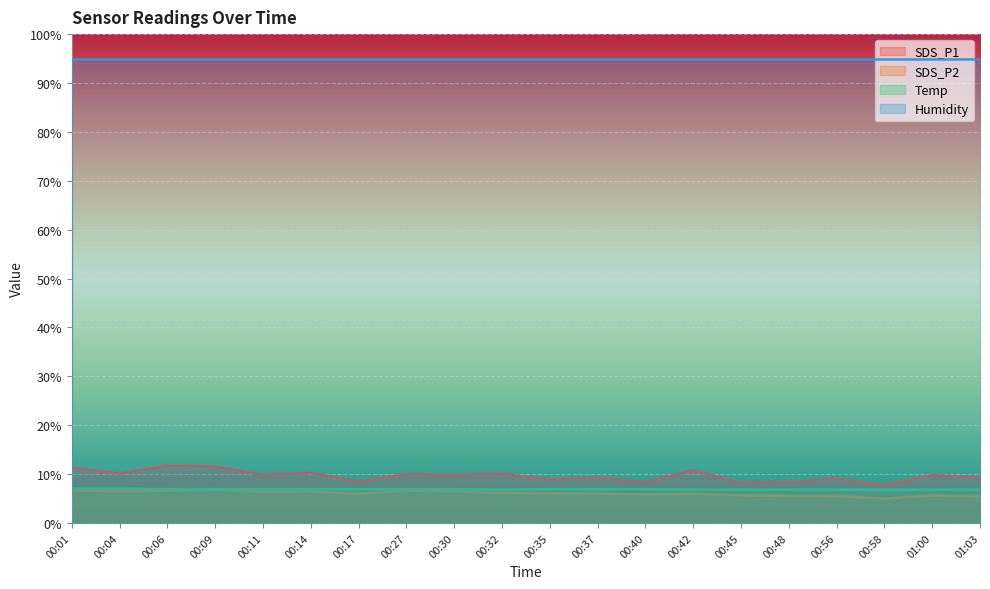

Where is the first local minimum for Temp?

00:32